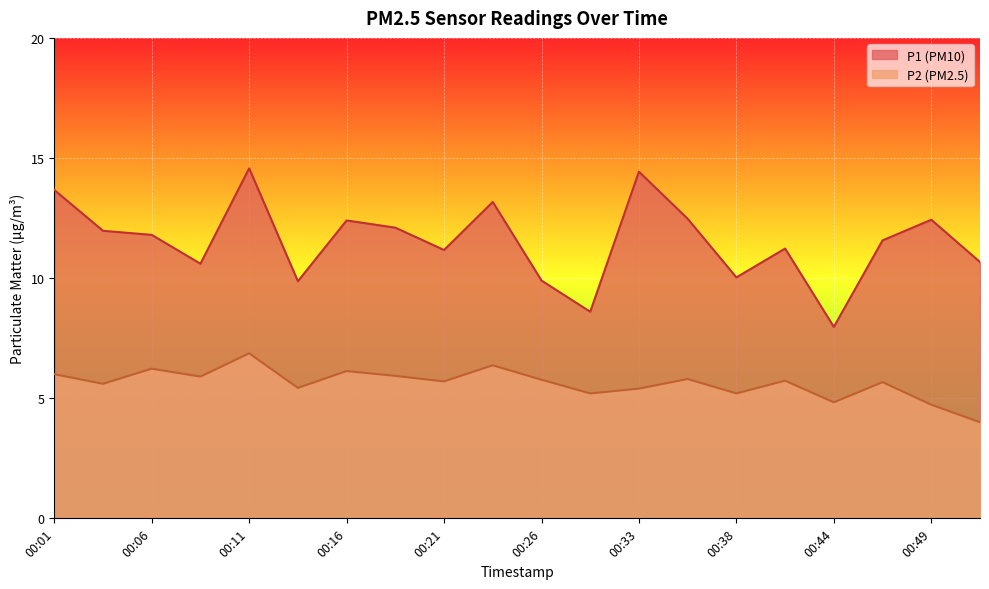

True or false: P2 has more than 0 points higher than both neighbors.

True